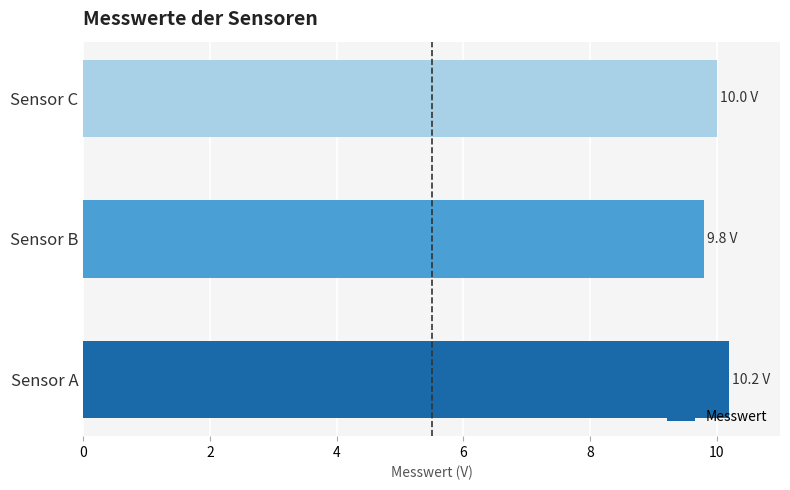

Approximately how many times larger is the value at Sensor B compared to Sensor C?

1.0